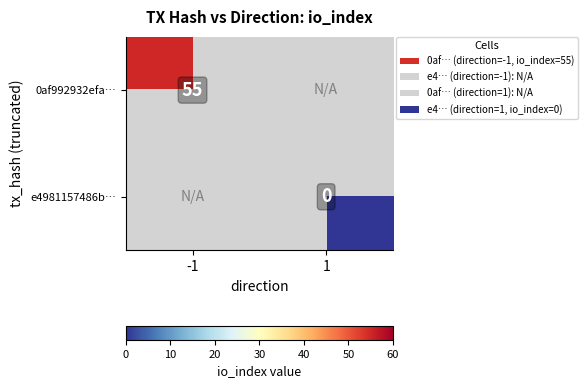

Count the number of categories in the chart.

2